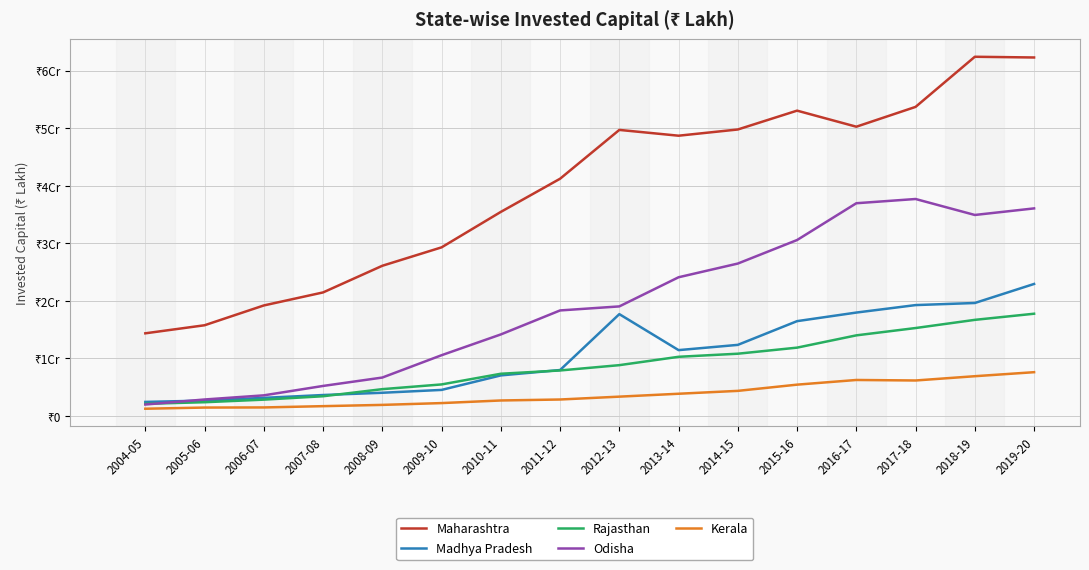

Reading left to right, what are all the values shown in this chart?

Maharashtra: 14368582	15770422	19213013	21476750	26109467	29309909	35473725	41237802	49723272	48716663	49798019	53072745	50280256	53725099	62437597	62312362
Madhya Pradesh: 2445338	2676885	3150291	3643168	4036384	4531995	7053688	7987526	17702540	11447244	12360164	16484412	17976081	19274964	19639179	22947689
Rajasthan: 2119235	2390995	2841166	3430271	4663623	5484771	7341468	7911885	8835247	10287816	10823851	11879141	14013500	15286579	16707954	17774383
Odisha: 1992411	2867646	3587108	5221774	6680966	10562767	14174832	18345421	19046035	24112454	26495184	30583649	36978340	37714048	34939188	36082035
Kerala: 1261179	1465135	1485641	1707590	1928079	2241836	2695344	2864461	3361211	3864741	4365469	5446211	6258249	6169720	6913465	7612714